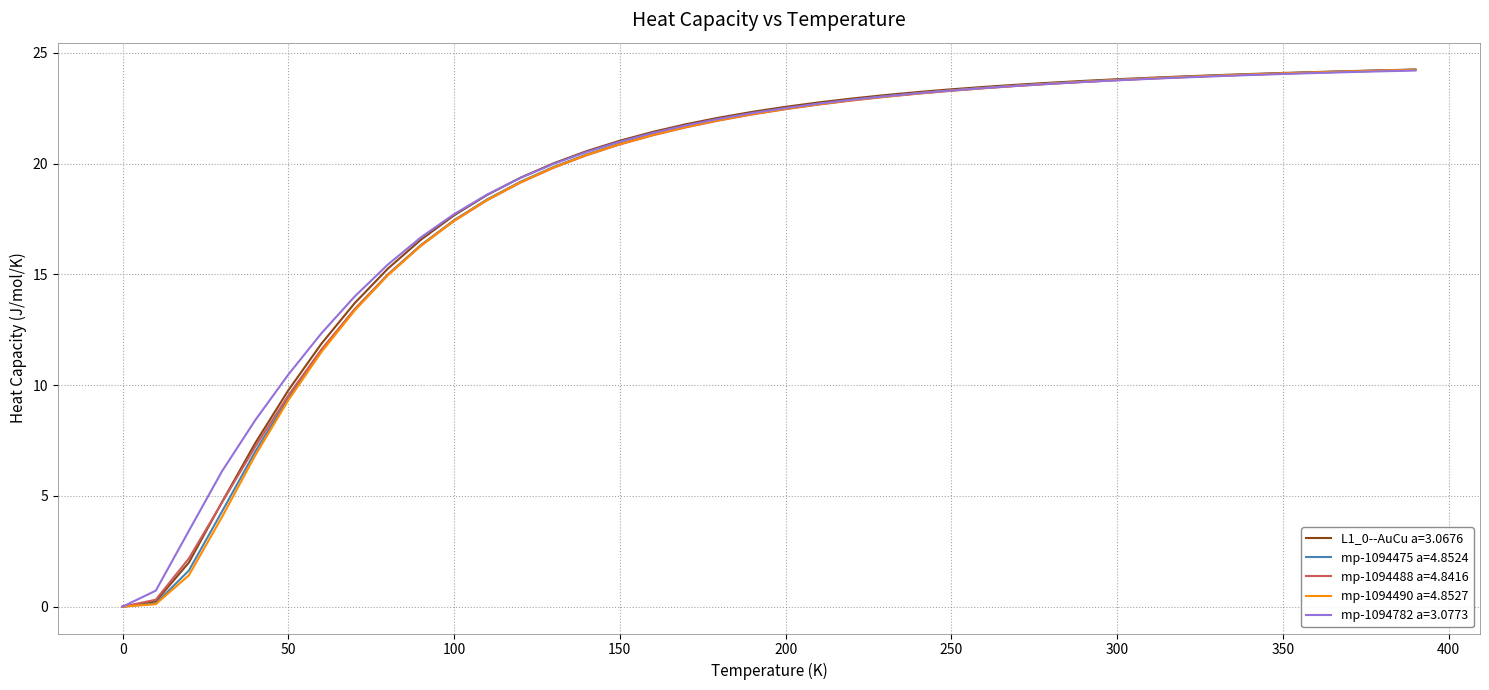

What is the sum of all mp-1094782 a=3.0773 values?

764.3